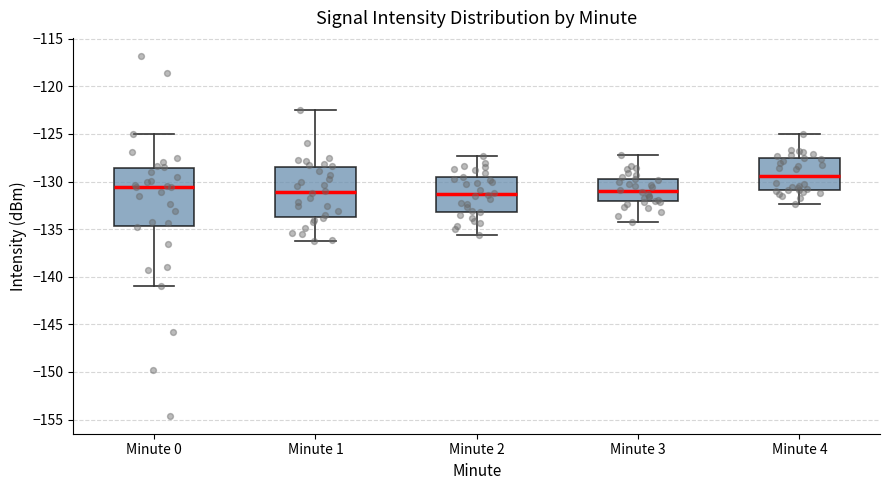

Reading left to right, transcribe this box plot: for each box, give where its median line is, the range the box spans, and where its two whiskers end, as read against the y-axis. The values are not printed on the chart, so give them approximately, as read against the axis.

Minute 0: median -130.5, box -134.5 to -128.5, whiskers -141.0 to -125.0
Minute 1: median -131.0, box -133.5 to -128.5, whiskers -136.0 to -122.5
Minute 2: median -131.5, box -133.0 to -129.5, whiskers -135.5 to -127.5
Minute 3: median -131.0, box -132.0 to -129.5, whiskers -134.5 to -127.0
Minute 4: median -129.5, box -131.0 to -127.5, whiskers -132.5 to -125.0